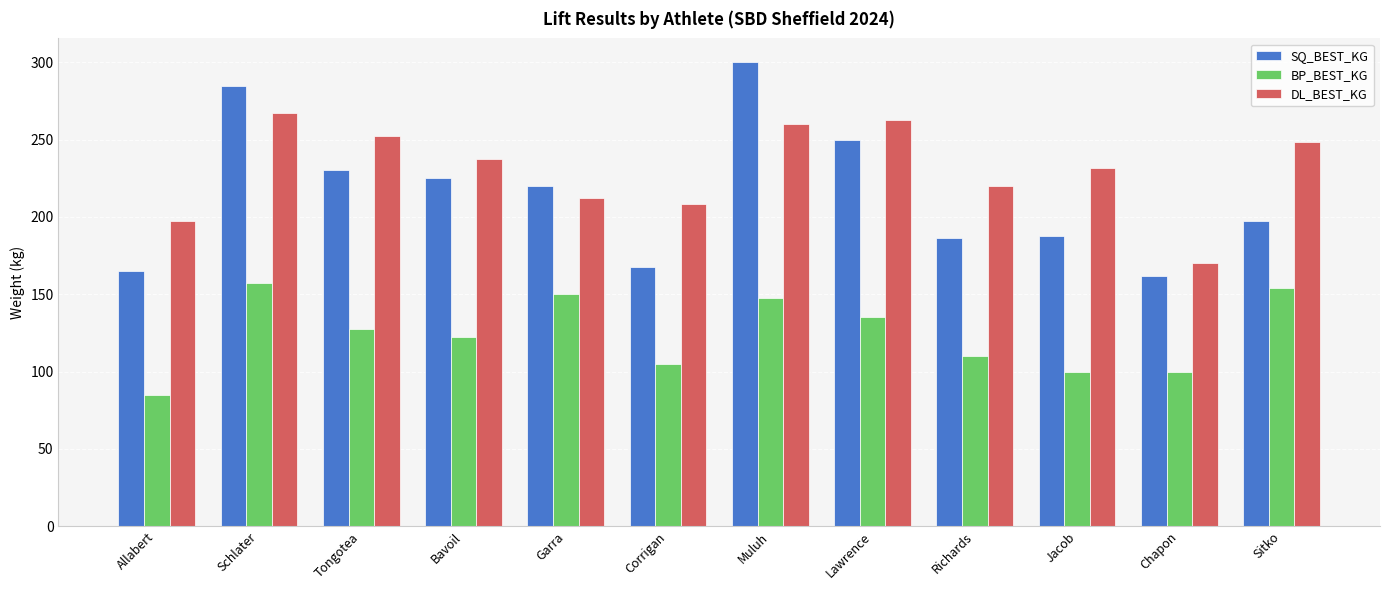

At which category does the chart reach its peak across all series?

Muluh